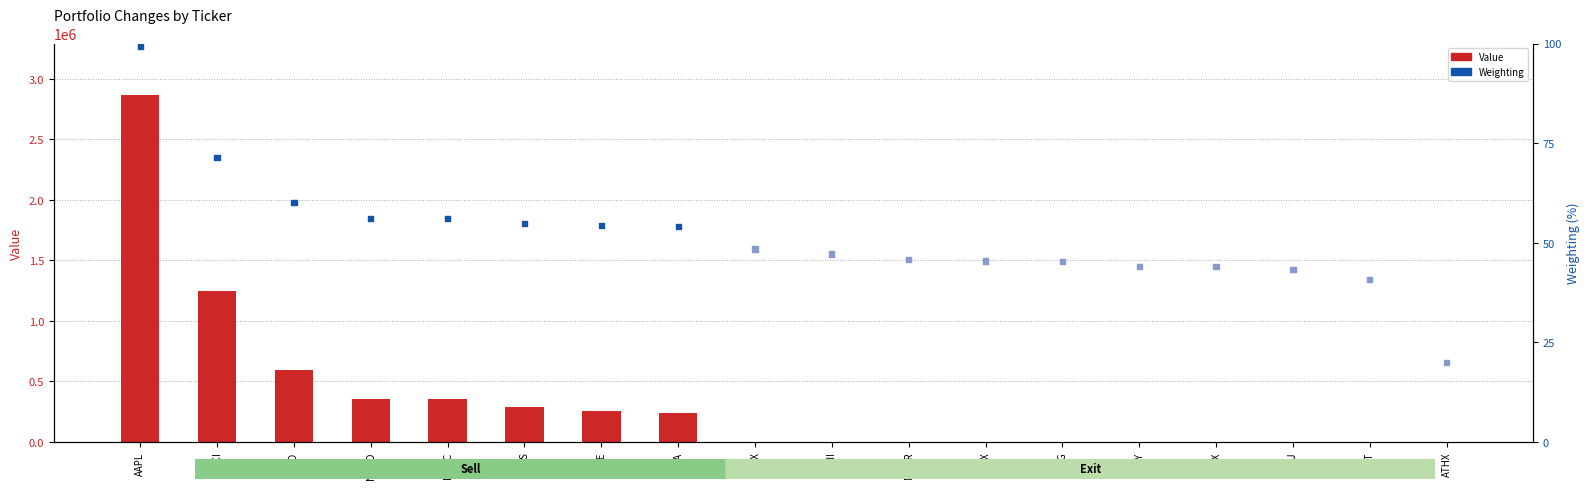

Which series reaches the maximum Y coordinate?

Value